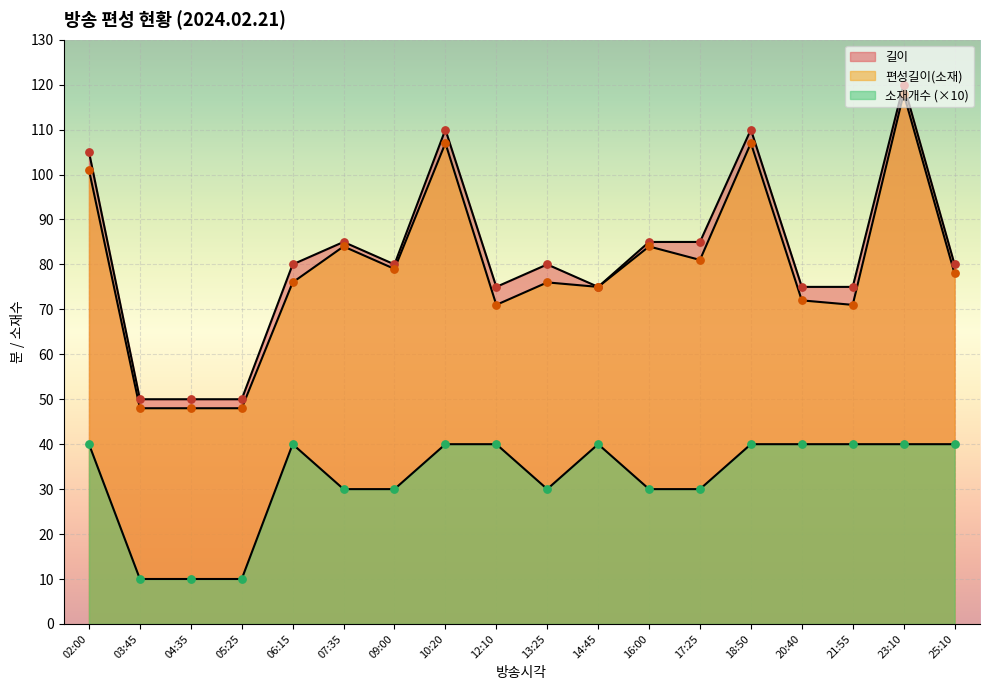

Which series contains the highest Y value?

길이